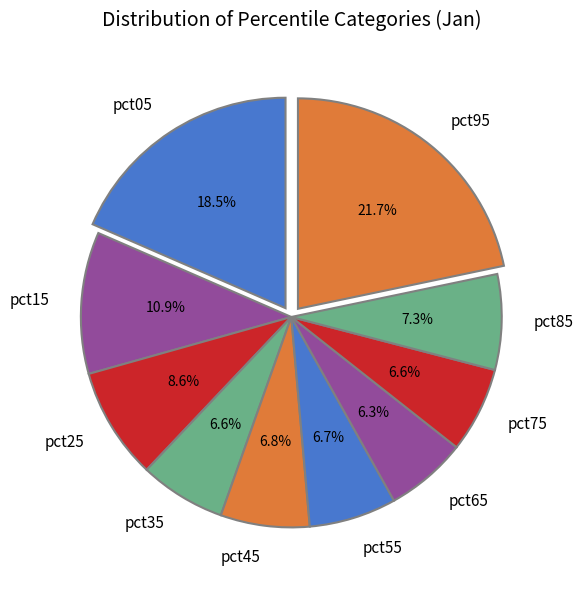

Combined, do pct35 and pct05 account for over 50%?

No